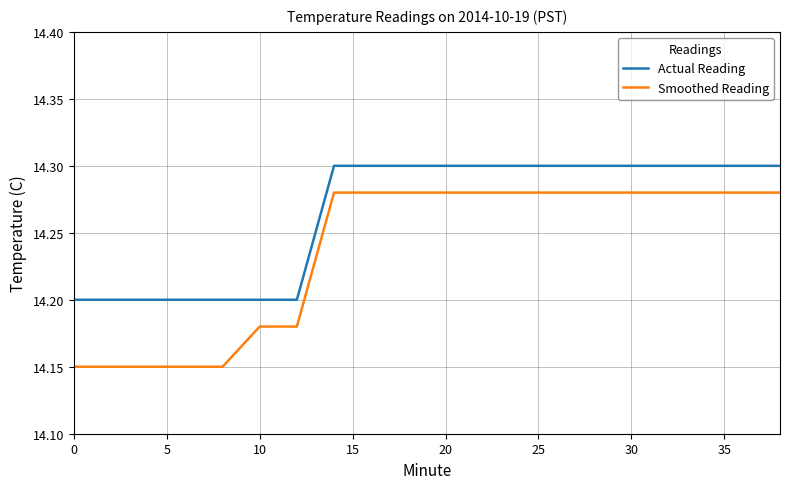

What is the difference between the second highest and minimum values in the Actual Reading series?

0.1